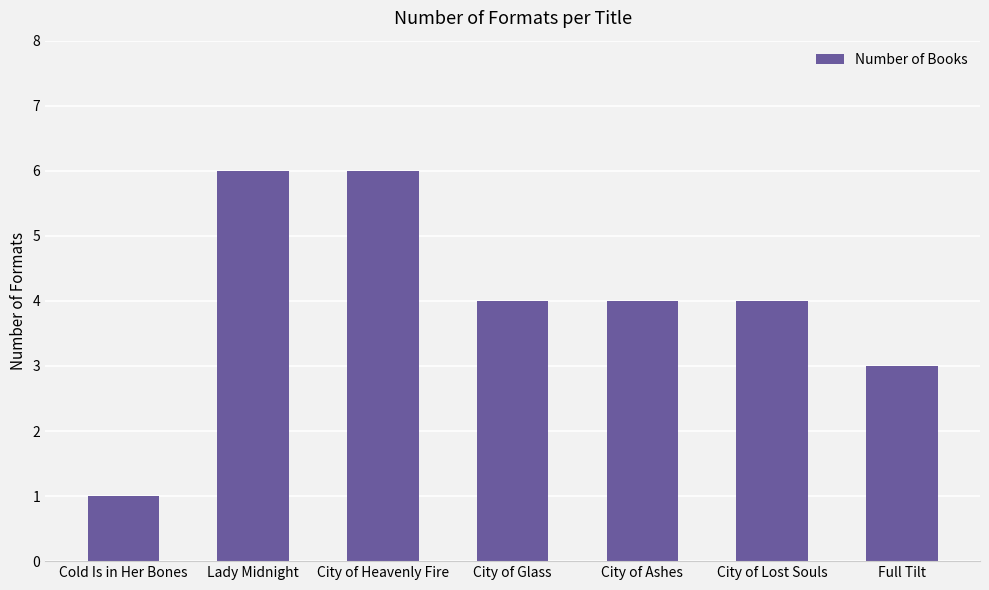

What position from the left is City of Heavenly Fire?

3